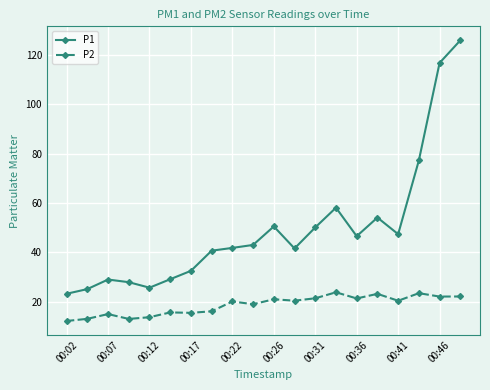

Rank the series by their average value, from highest to lowest.

P1, P2